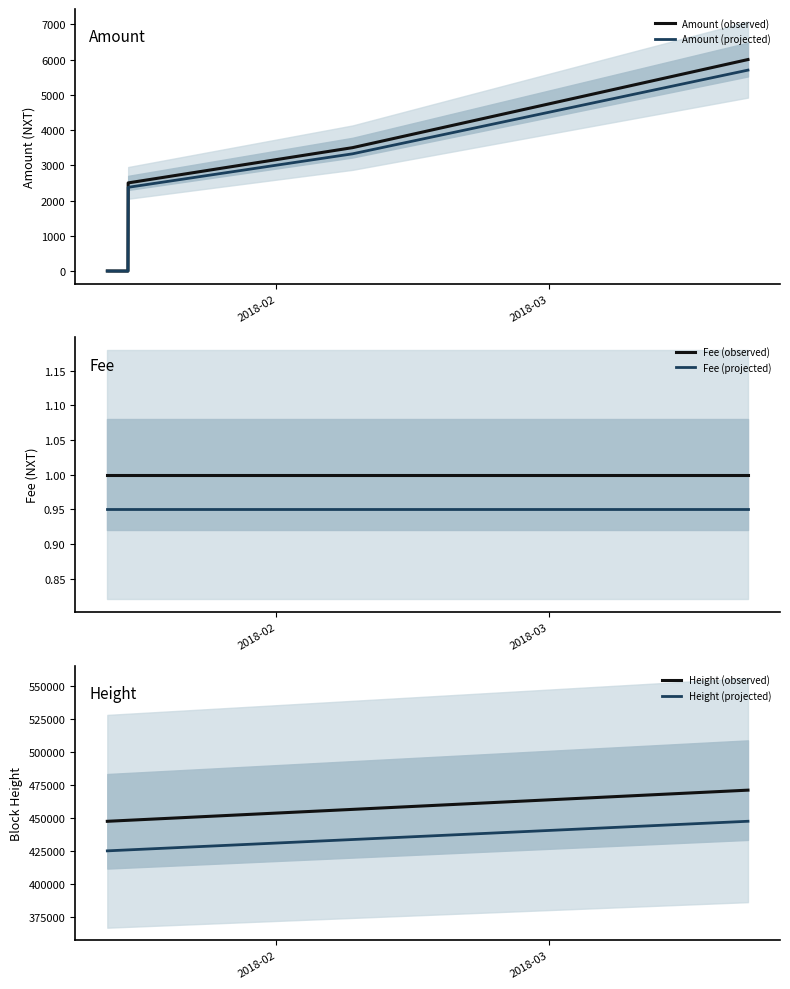

True or false: Fee (projected) and Fee (observed) cross at least once.

False